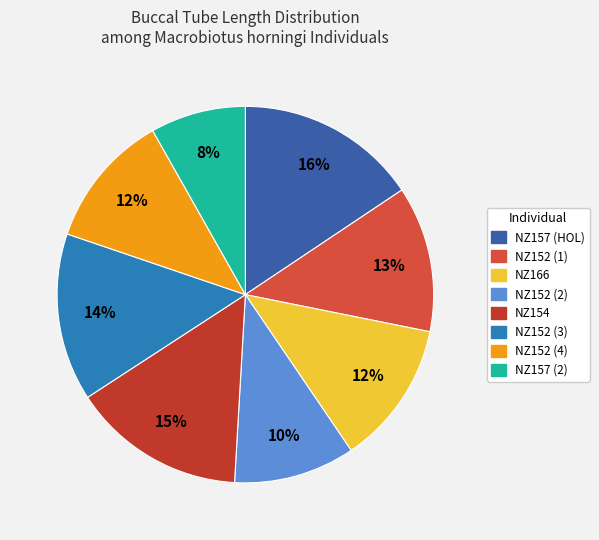

How many segments does this pie chart have?

8